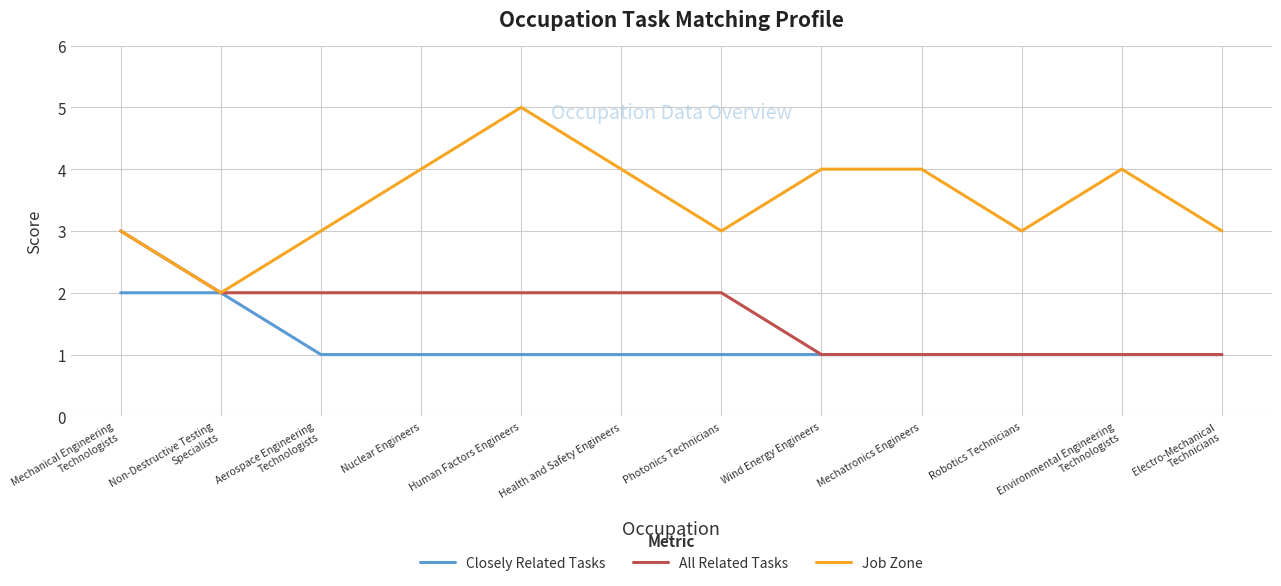

What is the smallest value displayed?

1